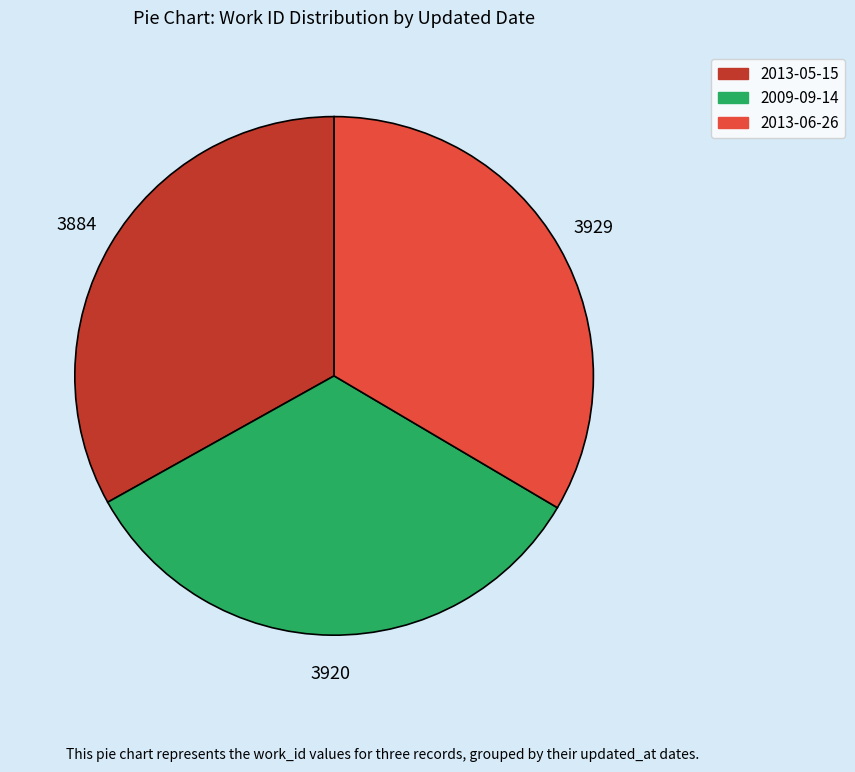

The 2009-09-14 slice represents 42% of the pie. True or false?

False